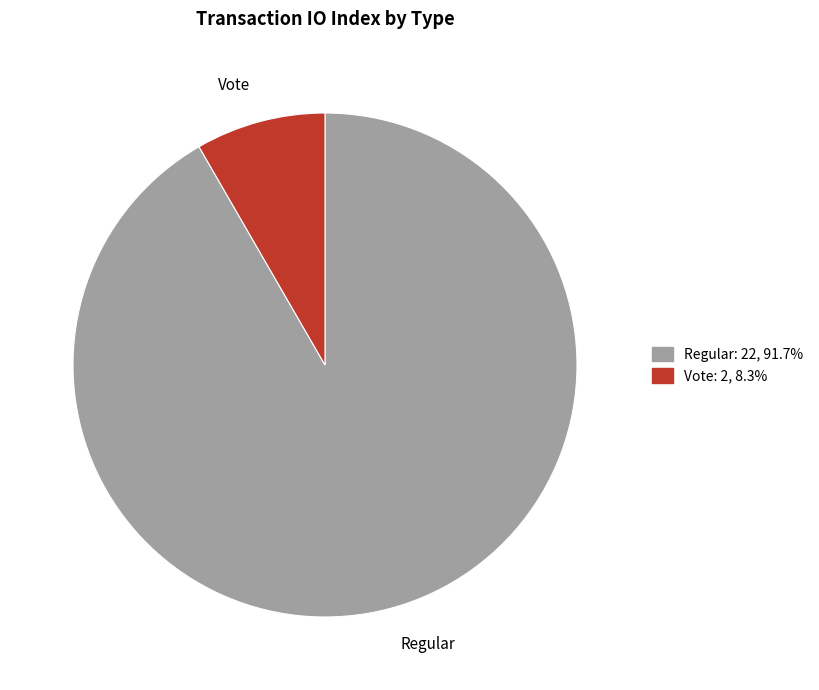

Does any single category account for the majority?

Yes